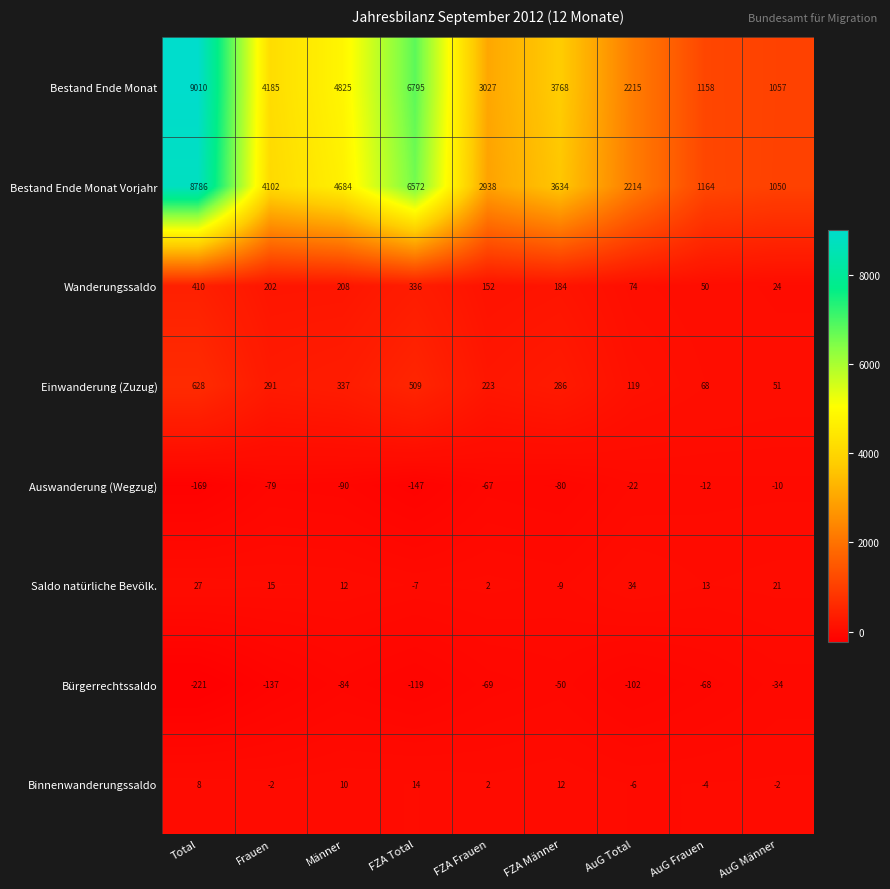

What is the smallest value displayed?

-221